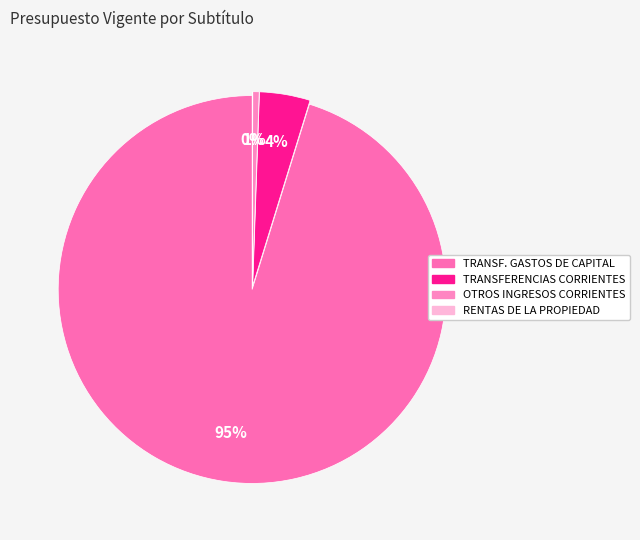

How many slices are in this pie chart?

4